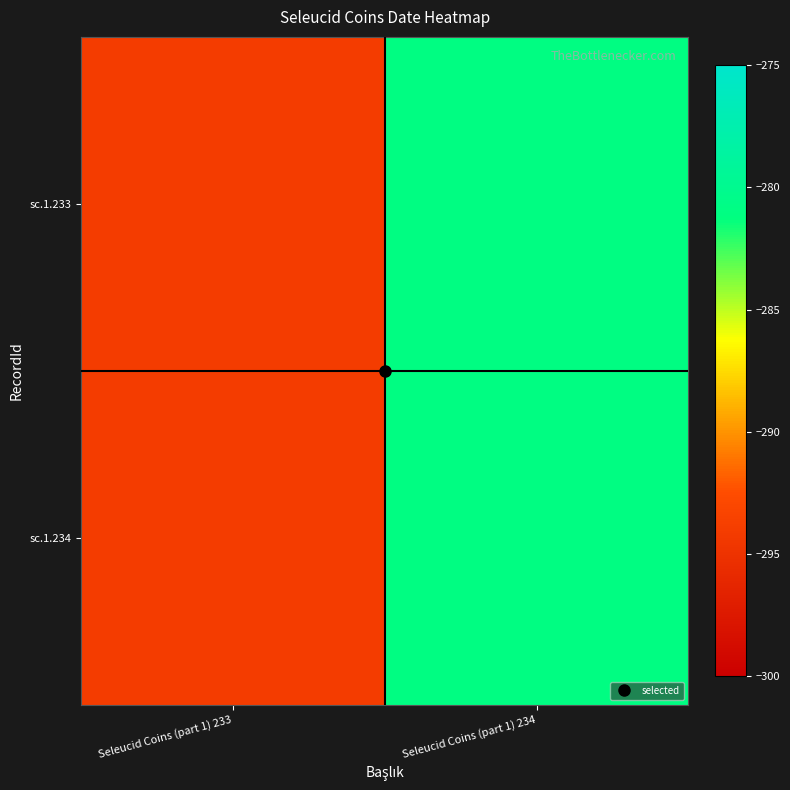

Rank the series at Seleucid Coins (part 1) 234 from lowest to highest value.

sc.1.233, sc.1.234